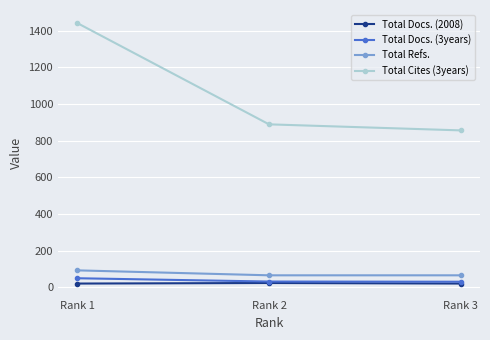

What is the maximum value shown in the chart?

1442